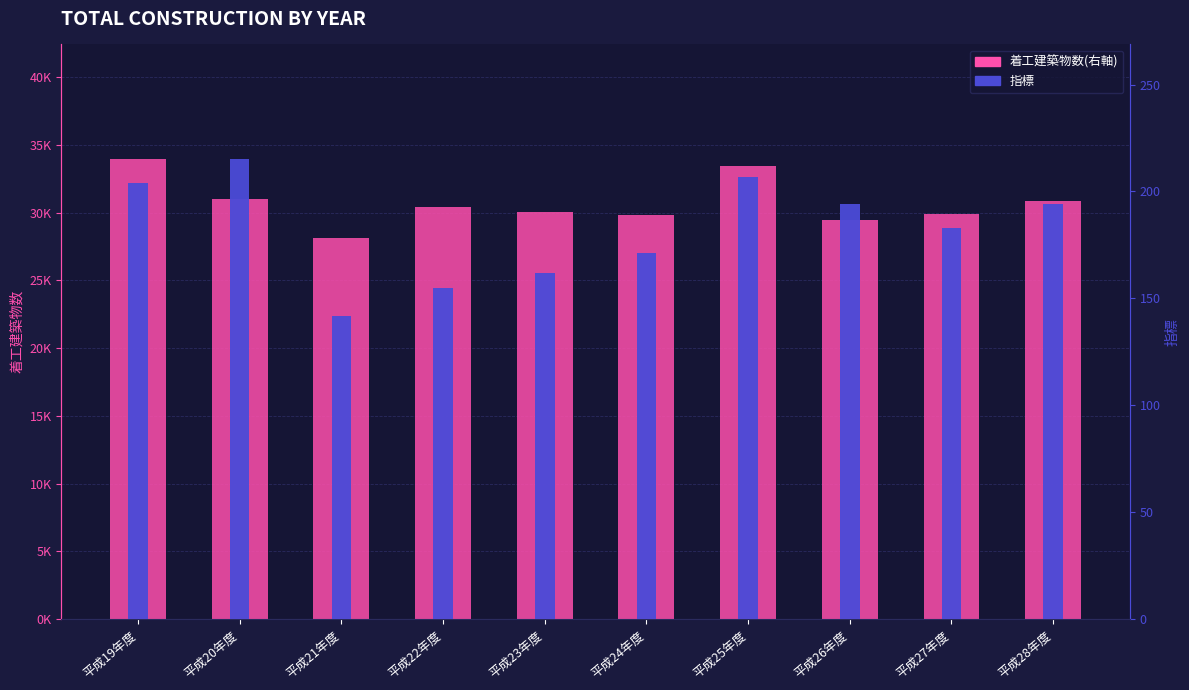

Which has a higher value, 平成19年度 or 平成23年度?

平成19年度